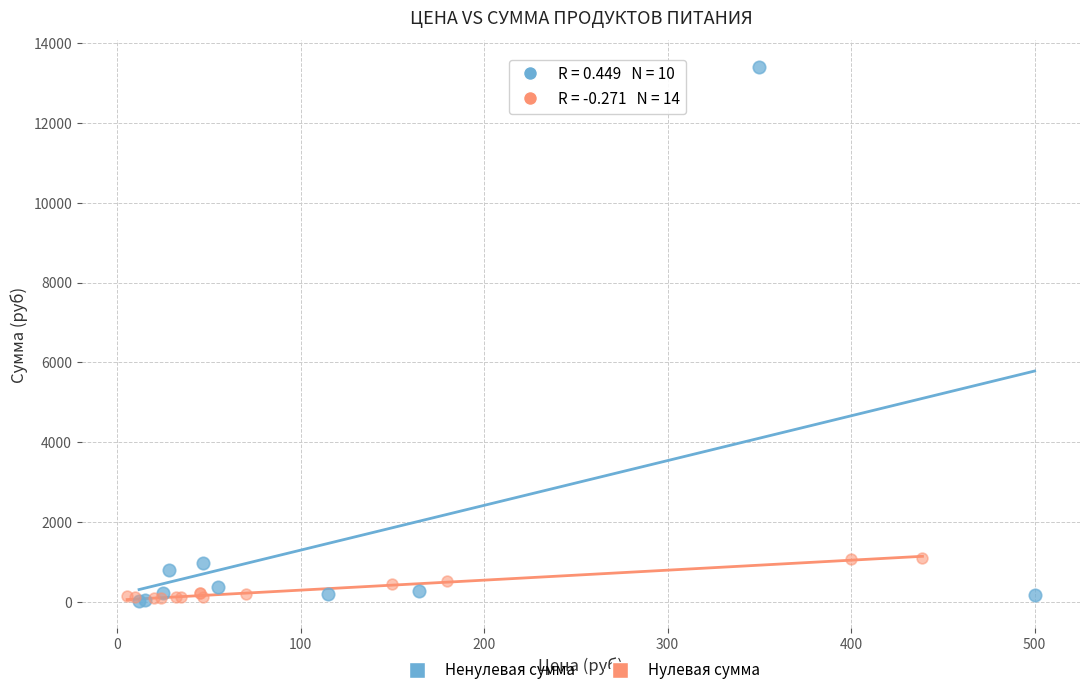

Which series has the largest Y range (max minus min)?

Ненулевая сумма